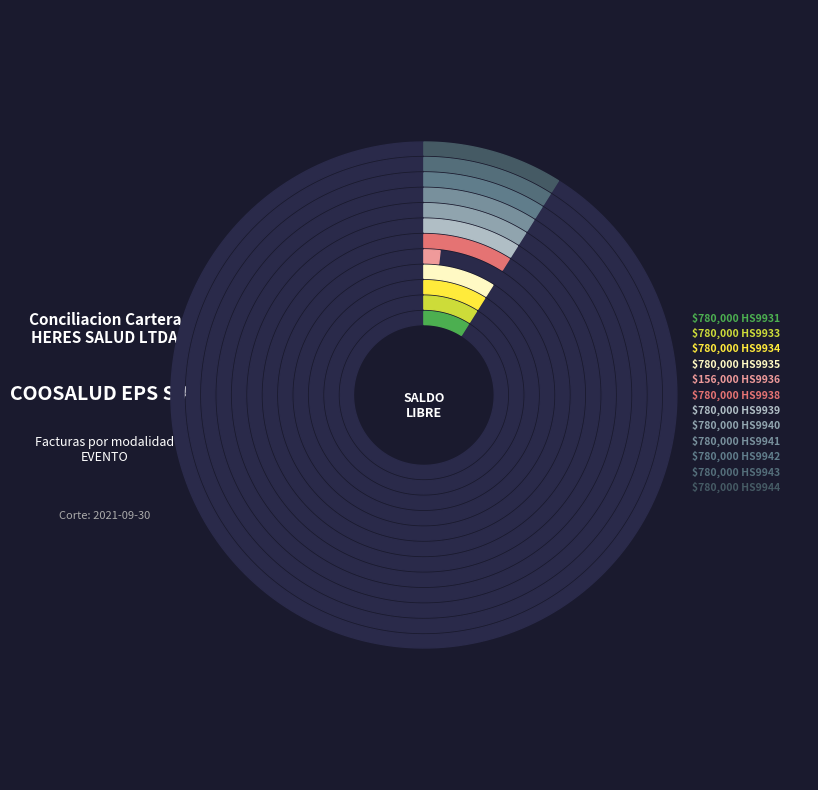

Rank the categories by value from lowest to highest.

HS9936, HS9931, HS9933, HS9934, HS9935, HS9938, HS9939, HS9940, HS9941, HS9942, HS9943, HS9944